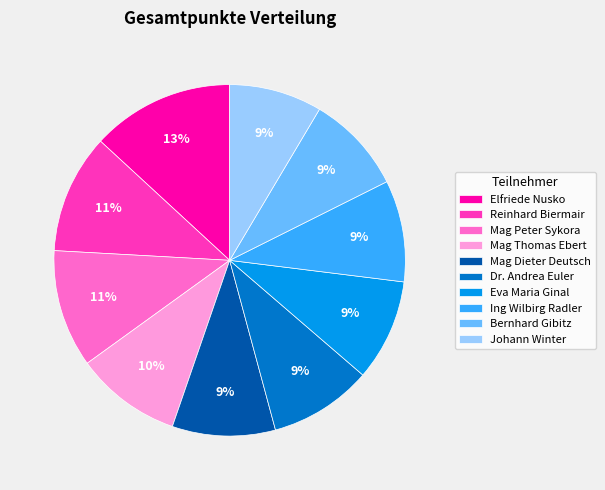

To the nearest percent, what percentage of the pie is Johann Winter?

9%